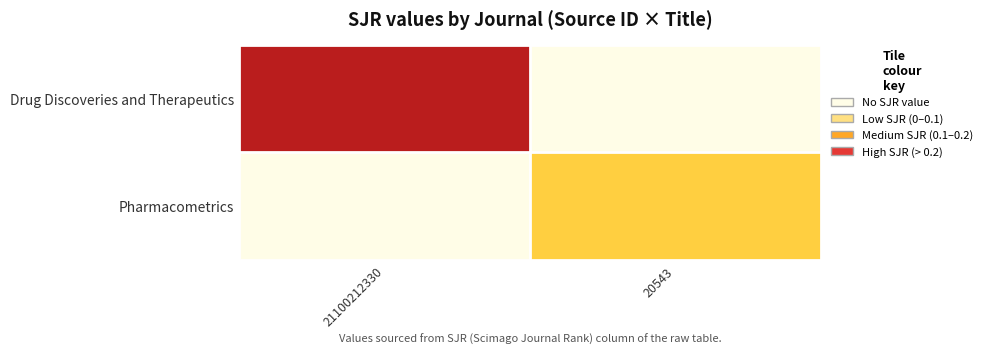

Between 21100212330 and 20543, which is larger?

21100212330